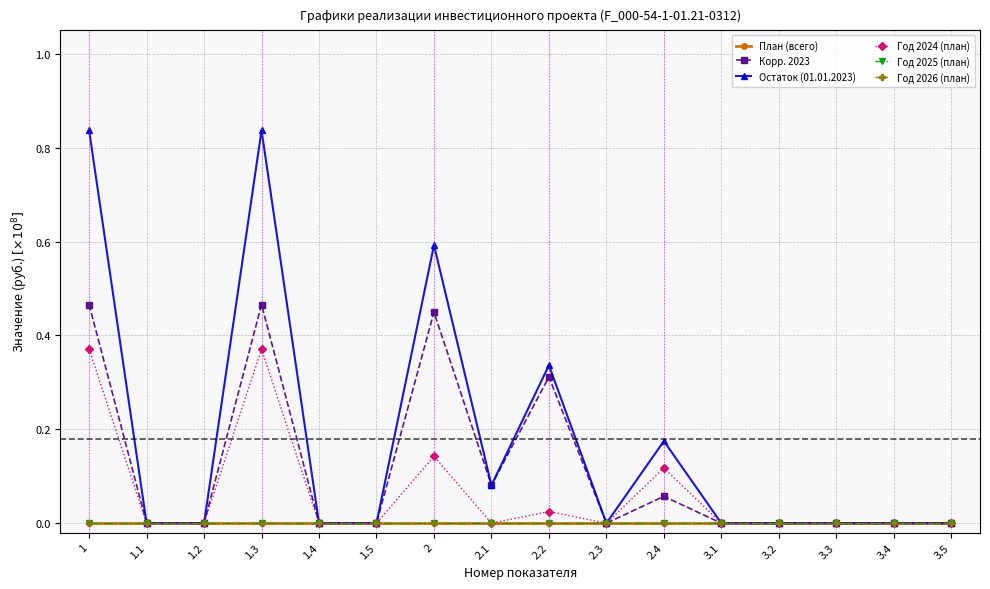

True or false: Остаток (01.01.2023) has a value of 0.0 at 3.2.

True